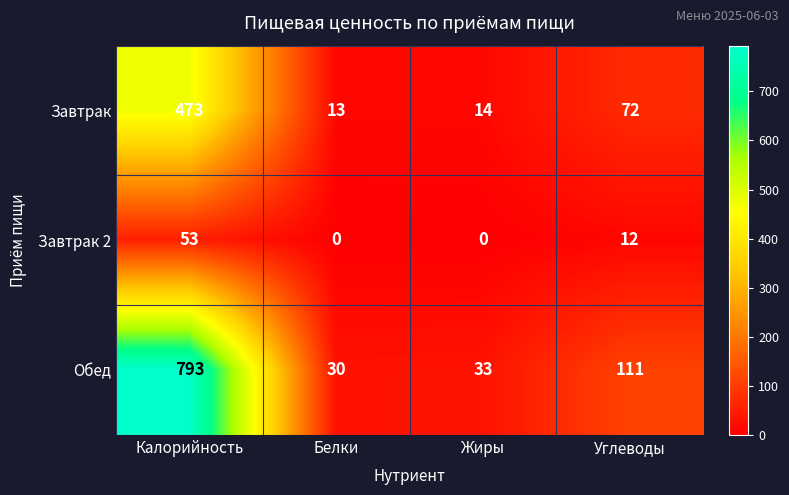

The Завтрак 2 series shows 23 at Жиры. True or false?

False